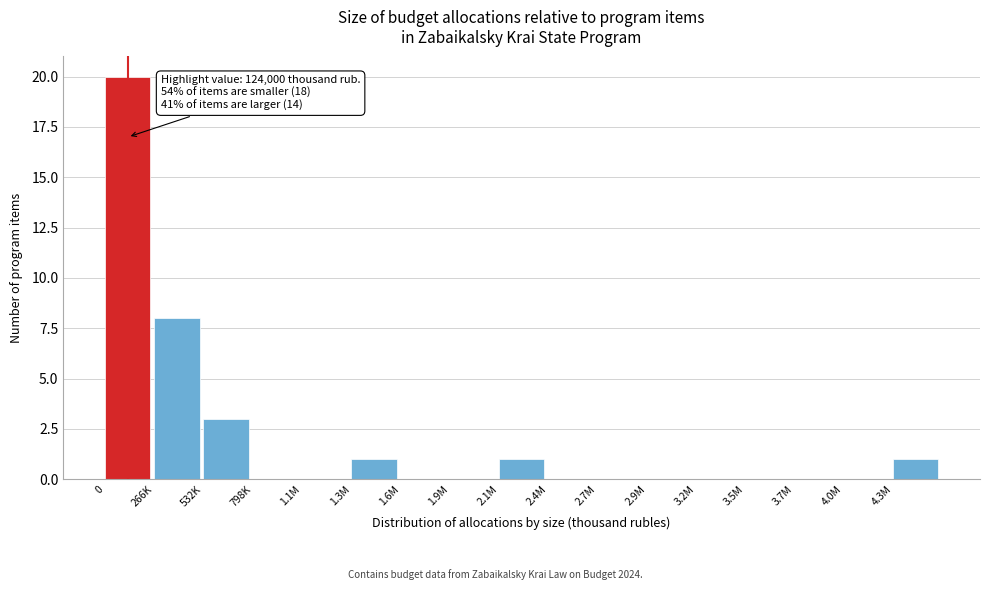

Reading right to left, list all the values displayed in this chart.

4.3M=1	4.0M=0	3.7M=0	3.5M=0	3.2M=0	2.9M=0	2.7M=0	2.4M=0	2.1M=1	1.9M=0	1.6M=0	1.3M=1	1.1M=0	798K=0	532K=3	266K=8	0=20